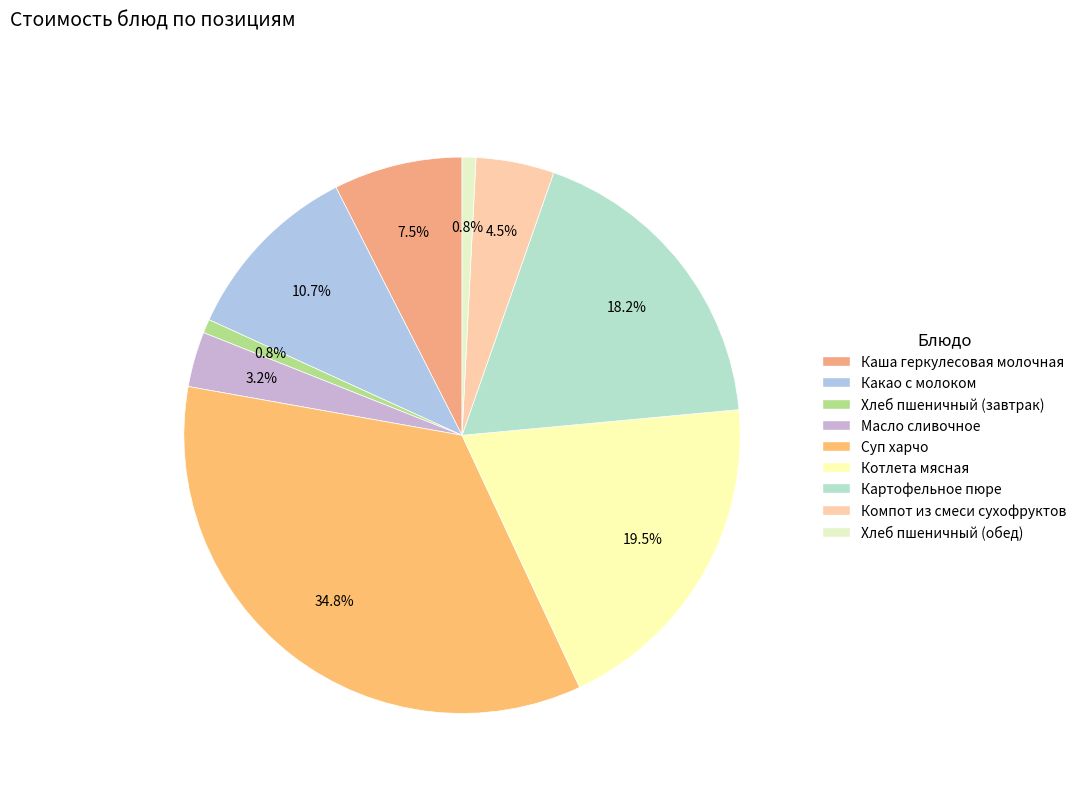

What is the largest slice in the pie chart?

Суп харчо